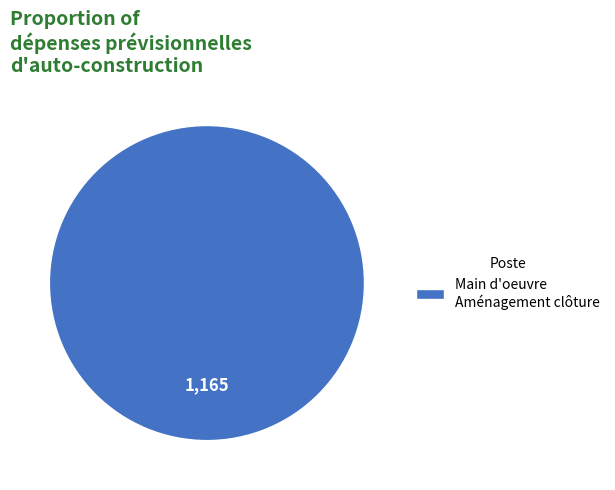

What is the majority slice?

Main d'oeuvre Aménagement clôture